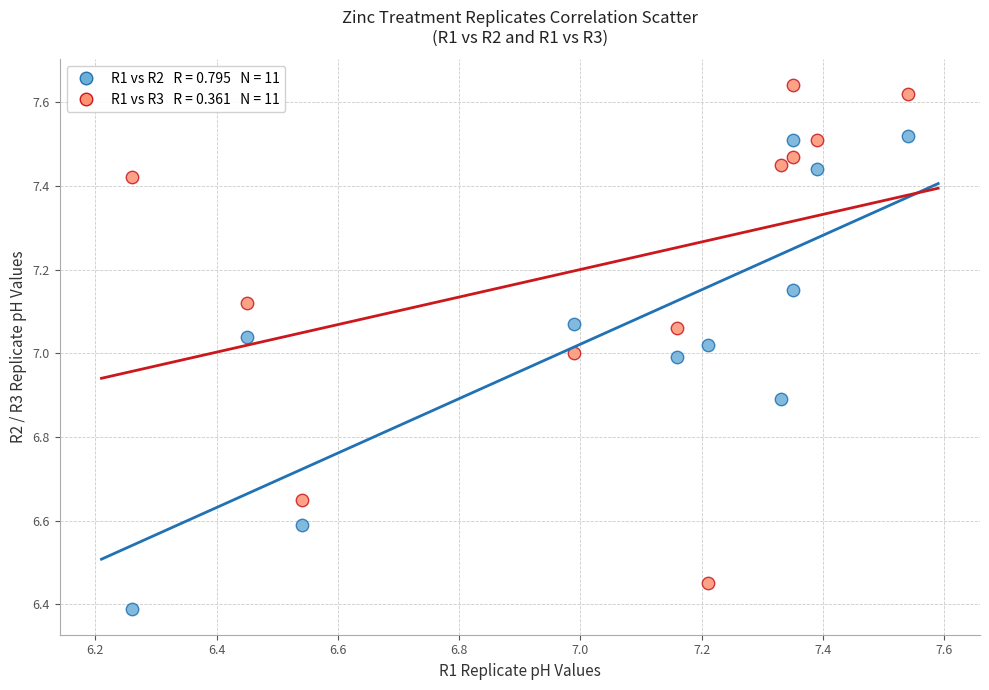

Across all data points, what is the range of X values (max minus min)?

1.3